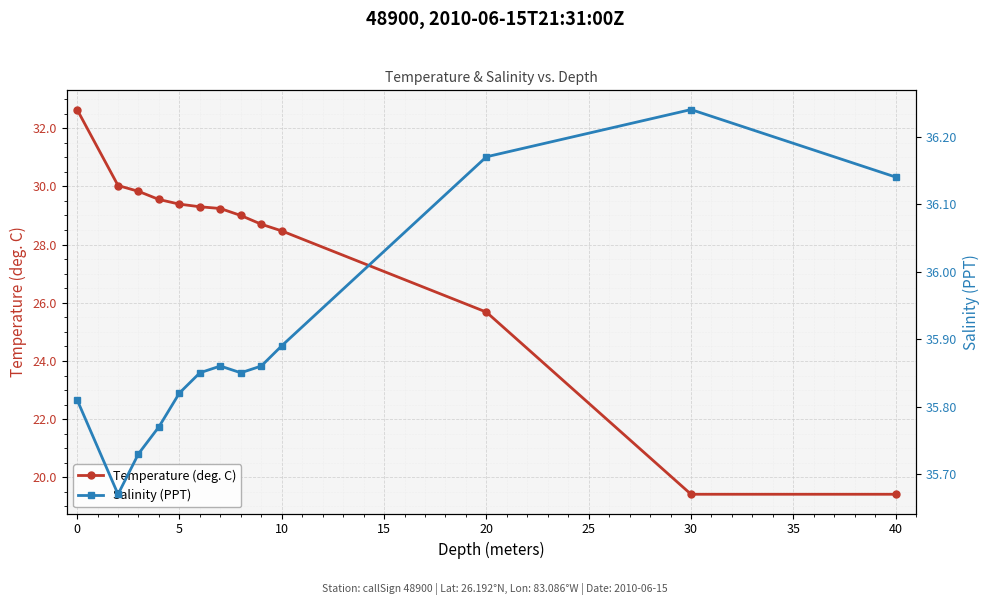

What is the highest value of the Temperature (deg. C) series?

32.6